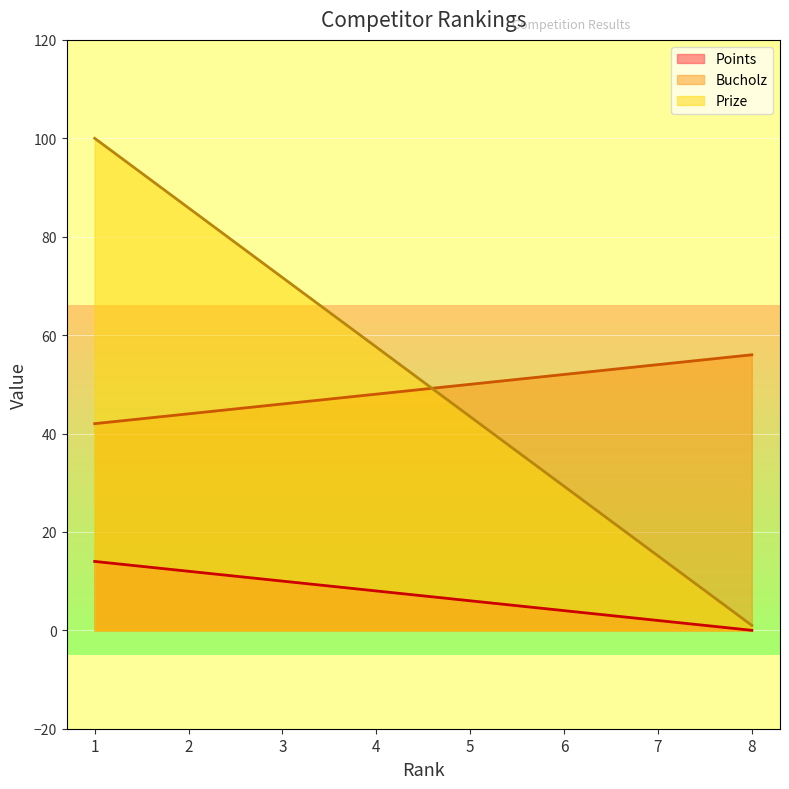

What is the difference between the Points values at 6 and 2?

8.0